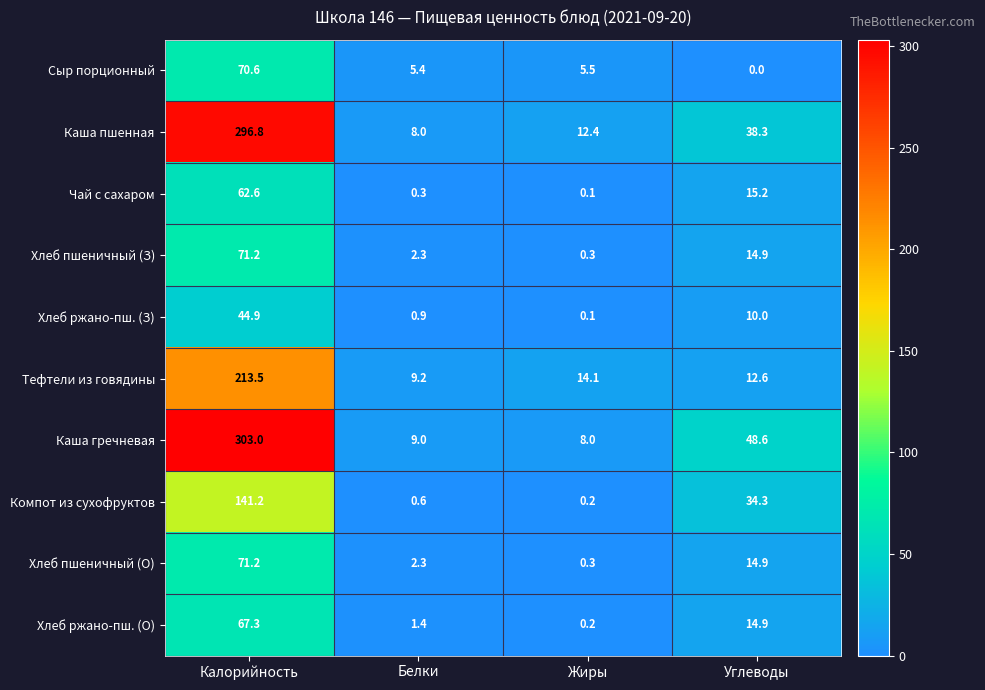

Rank the categories by Хлеб ржано-пш. (О) value from highest to lowest.

Калорийность, Углеводы, Белки, Жиры